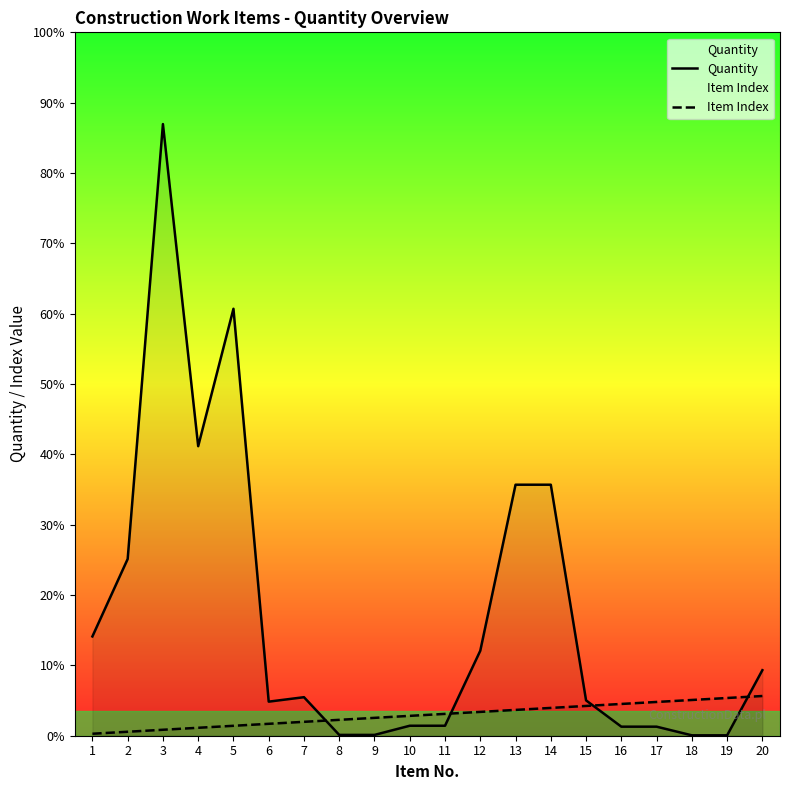

Is the value of Item Index at 10 greater than the value of Quantity at 15?

No